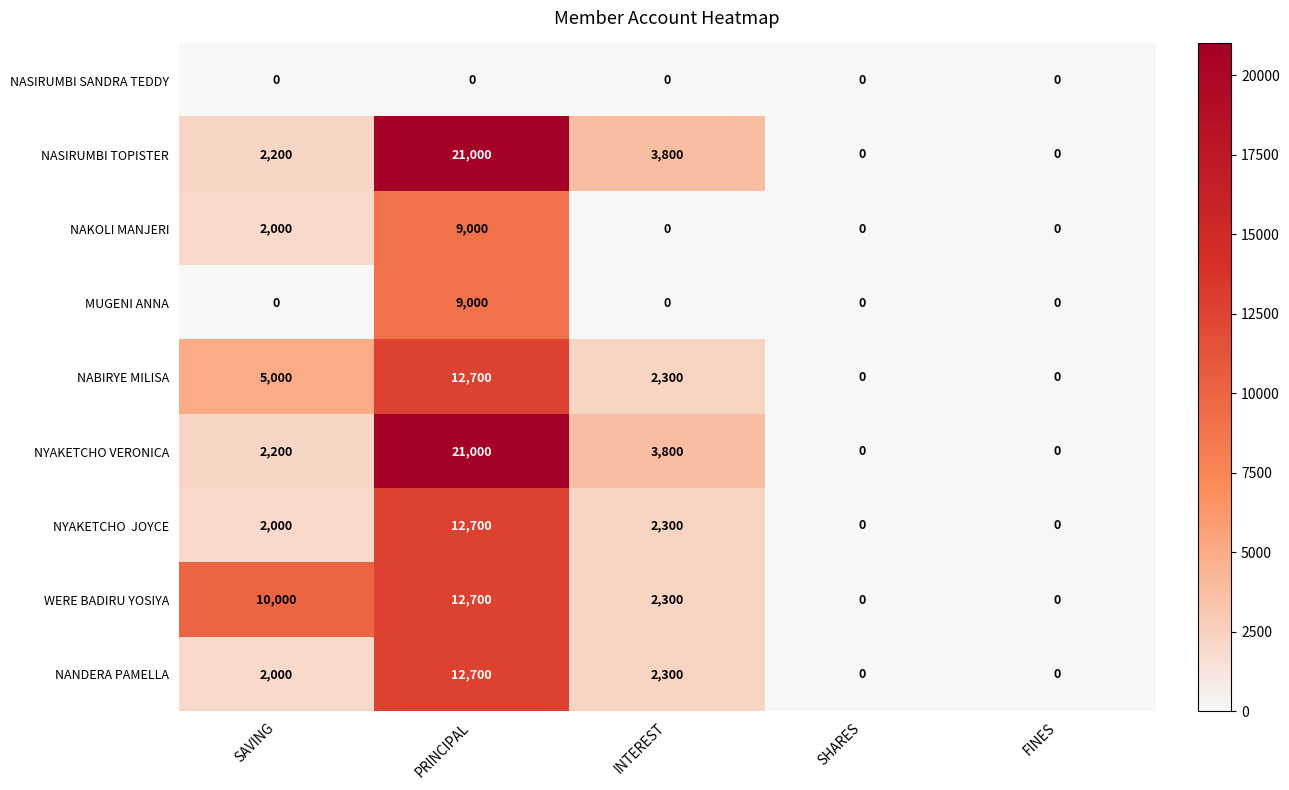

What is the greatest value displayed?

21000